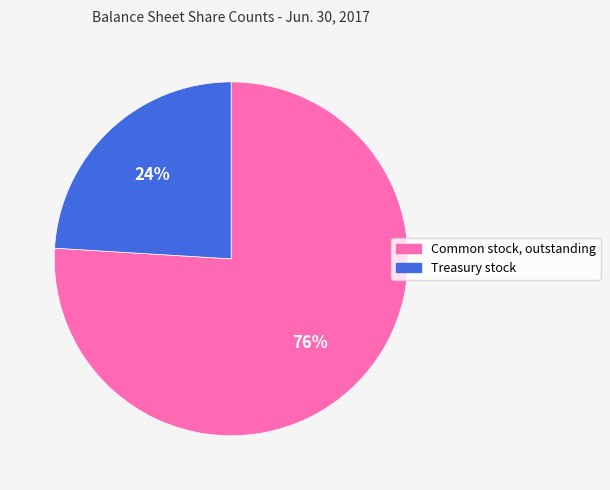

Does Common stock, outstanding account for over 50% of the chart?

Yes